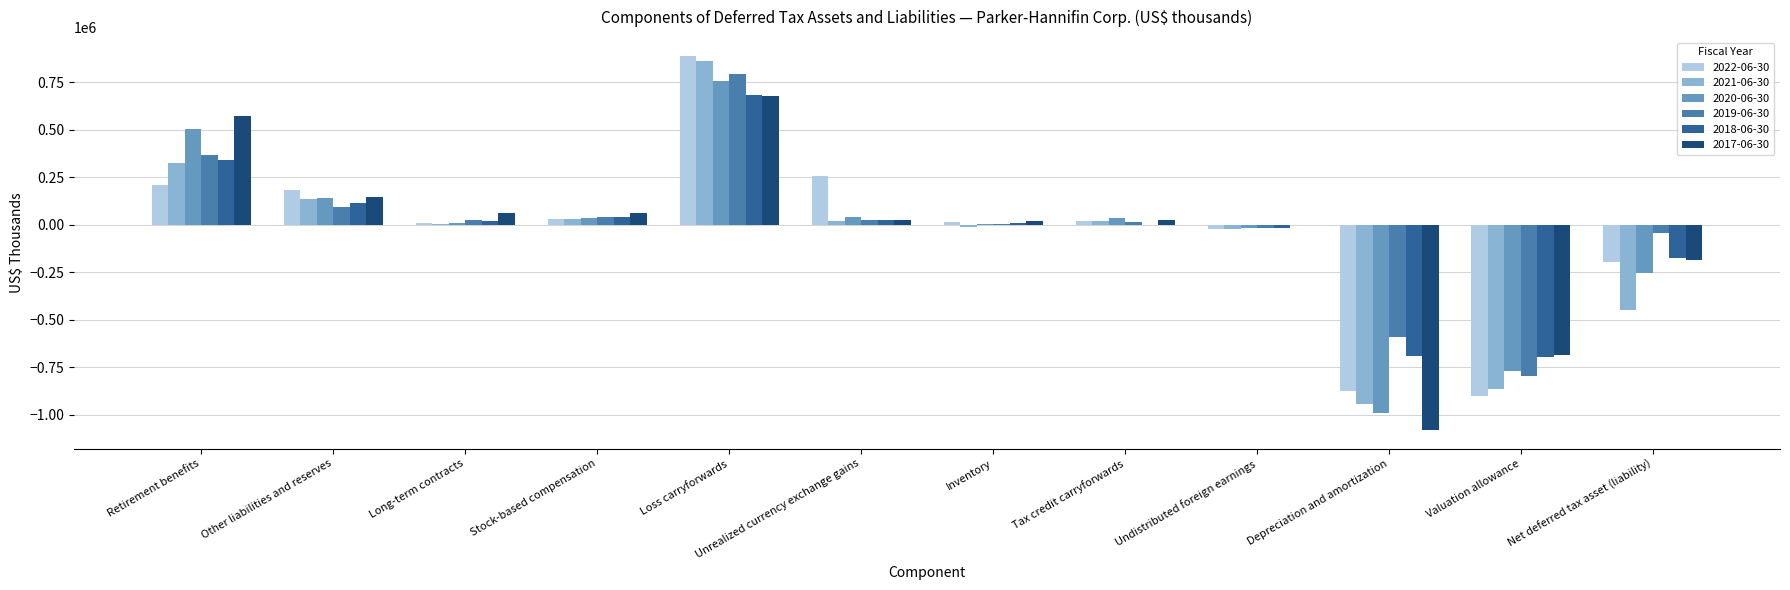

Is the value of 2022-06-30 at Loss carryforwards greater than the value of 2020-06-30 at Tax credit carryforwards?

Yes